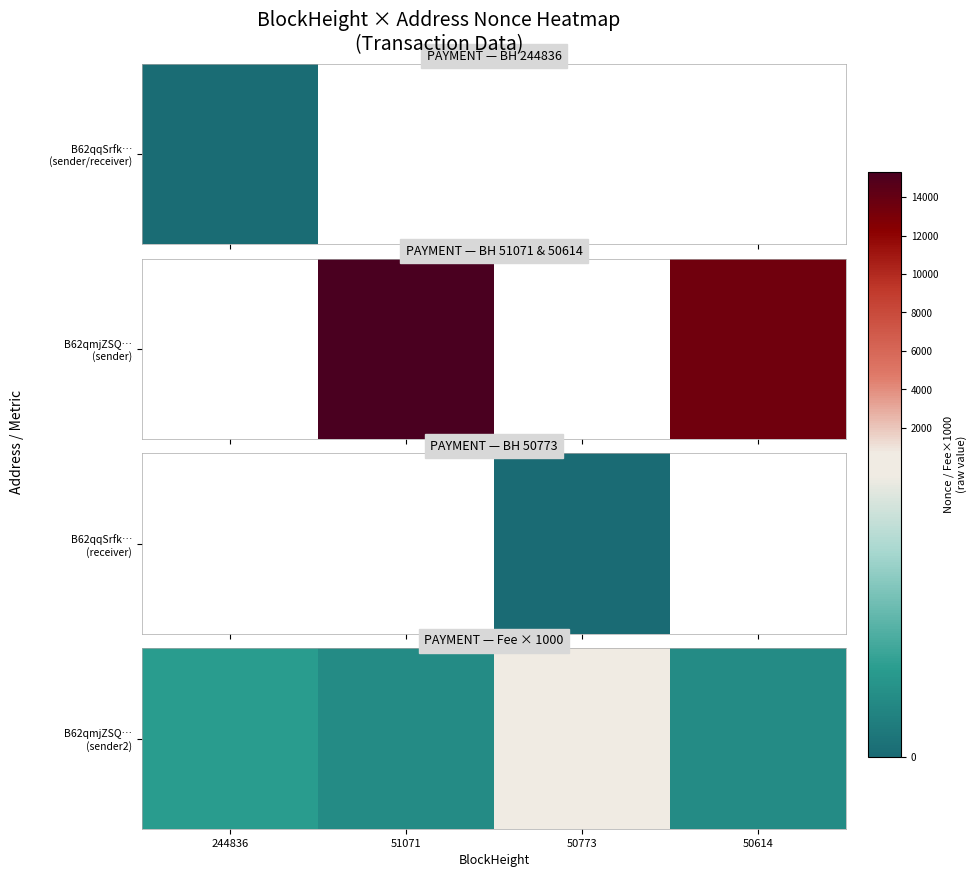

Rank the categories by value from highest to lowest.

50773, 244836, 51071, 50614